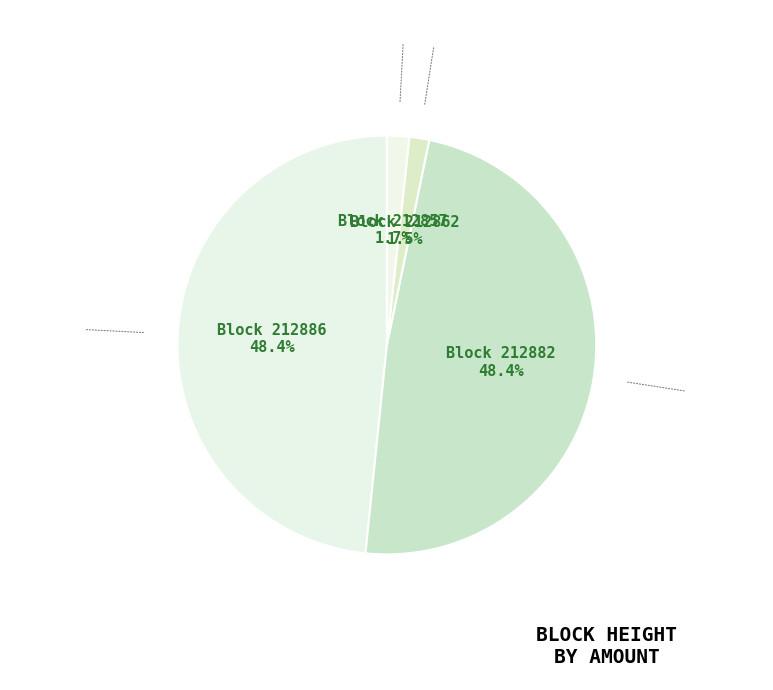

Which slice is the smallest?

212862